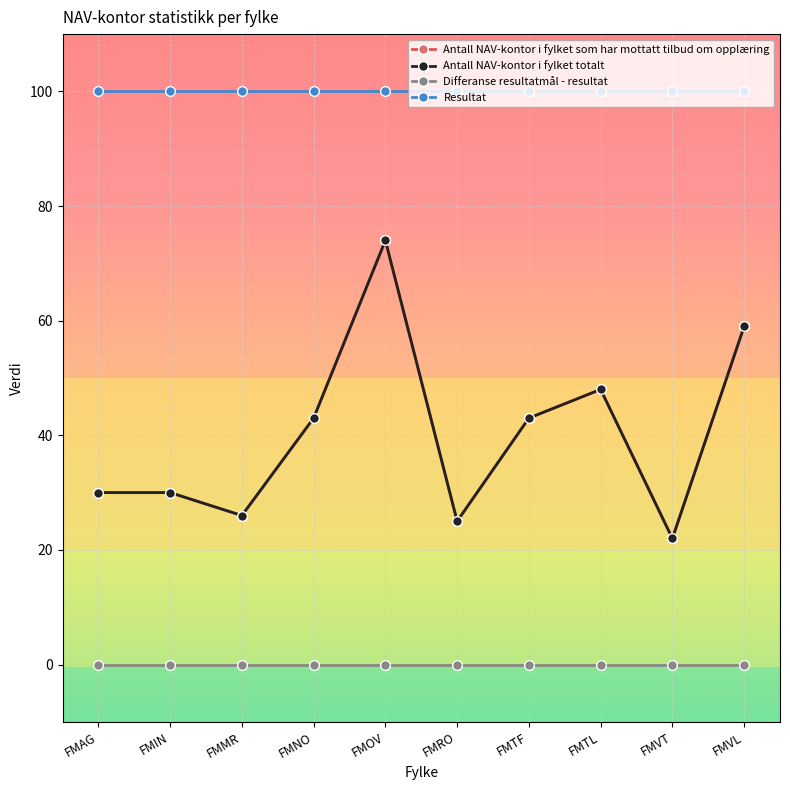

Does the chart have visible grid lines?

Yes